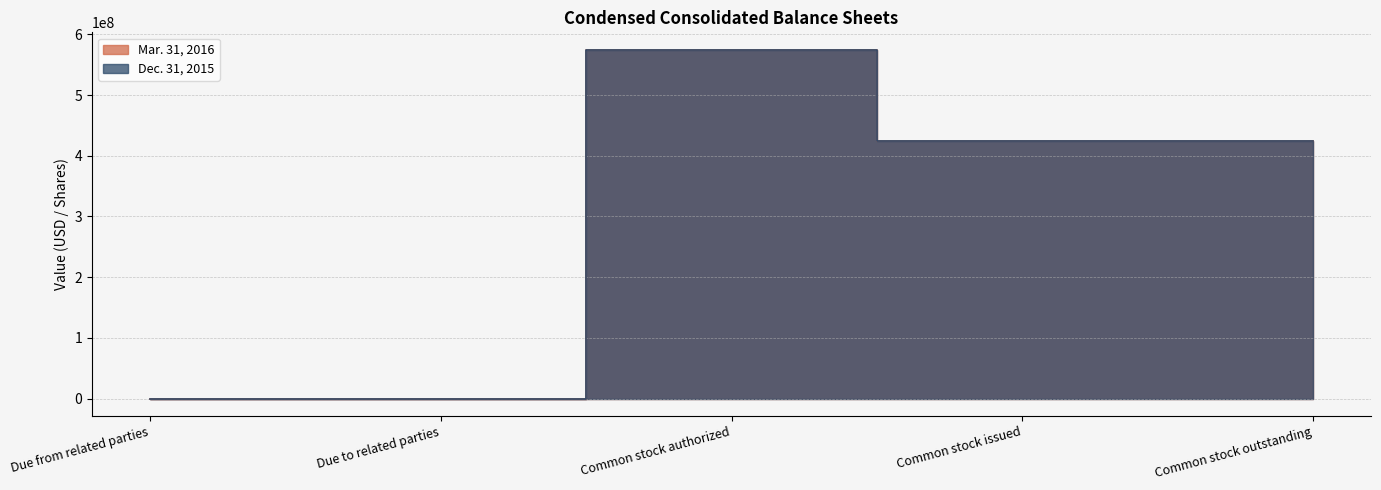

True or false: Mar. 31, 2016 and Dec. 31, 2015 intersect in this chart.

False